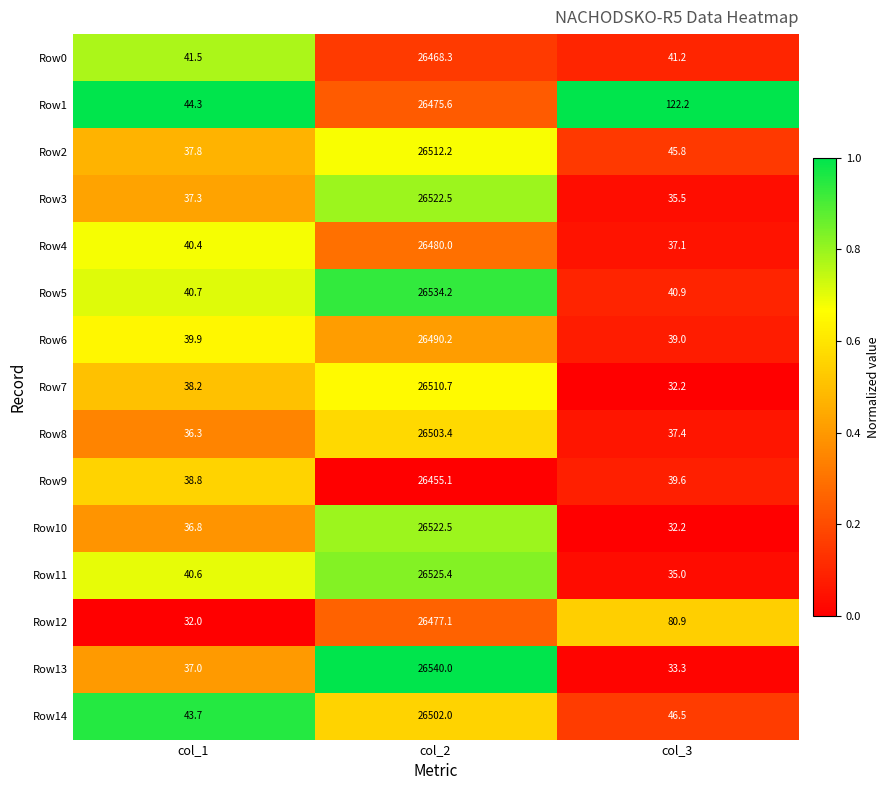

What is the total value across all series at col_2?

397519.2